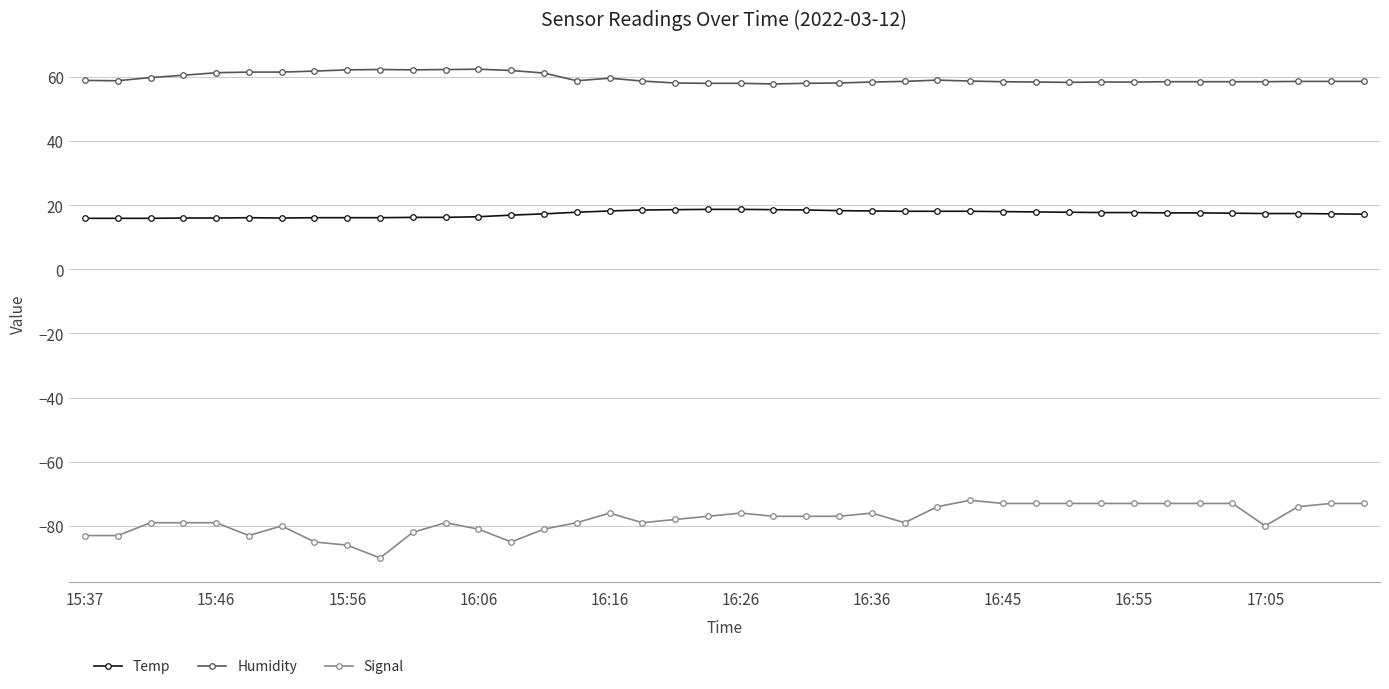

At how many categories does at least one series exceed 40?

40